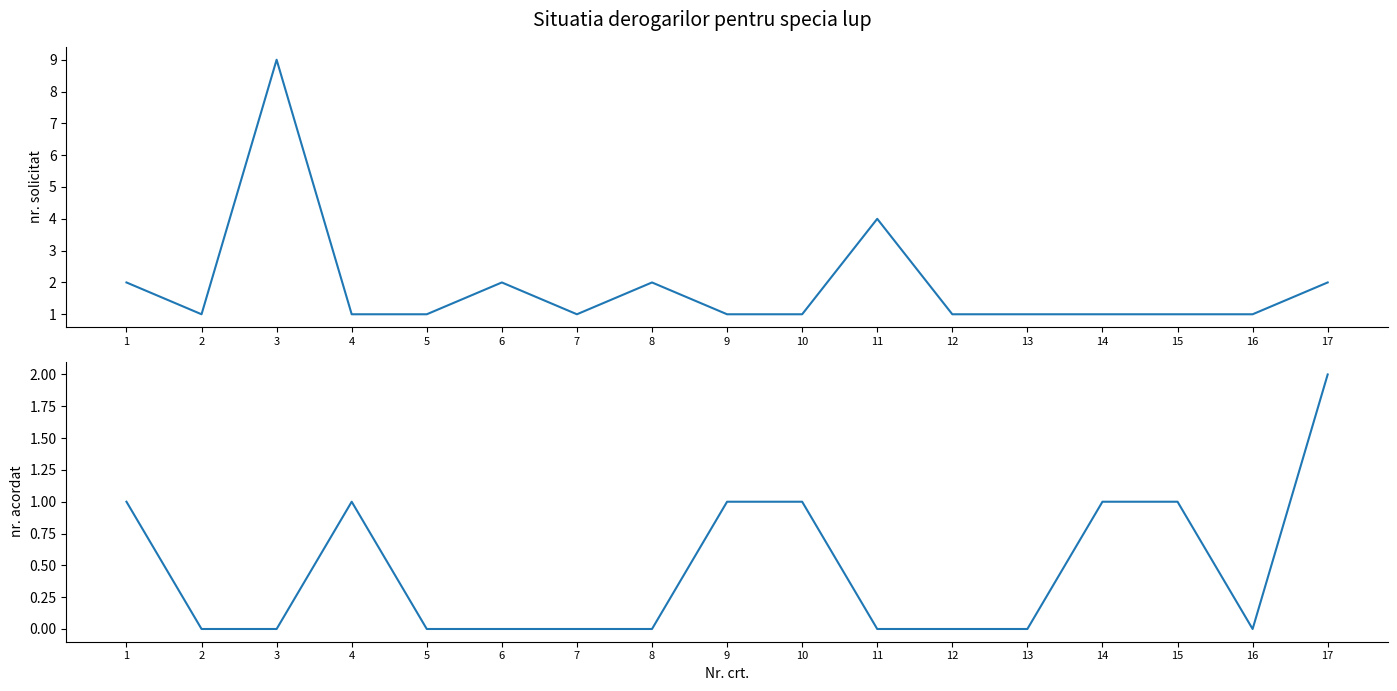

What is the sum of all nr. acordat values?

8